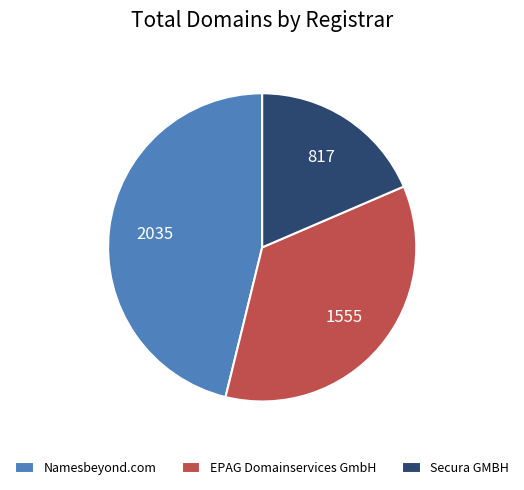

Is it true that Secura GMBH is 19% of the pie?

True